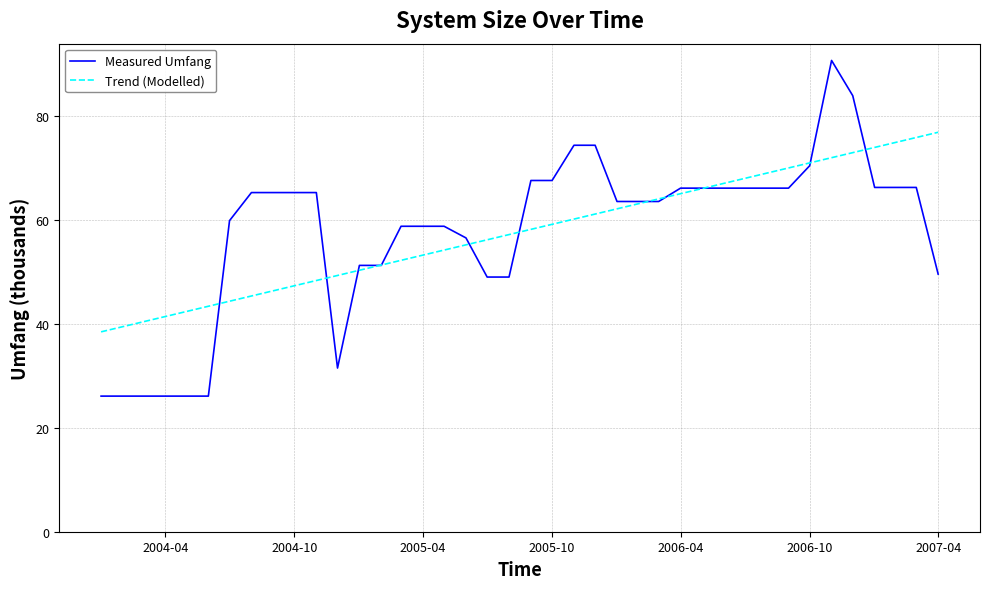

True or false: Trend (Modelled) and Measured Umfang cross at least once.

True